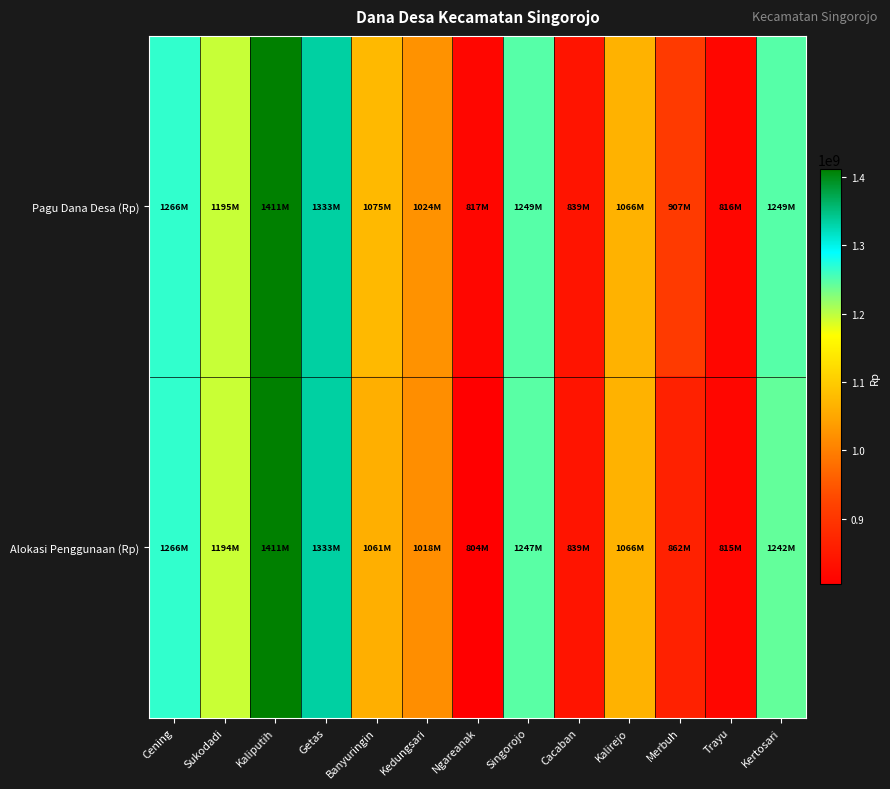

At how many categories does at least one series exceed 1355597363?

1